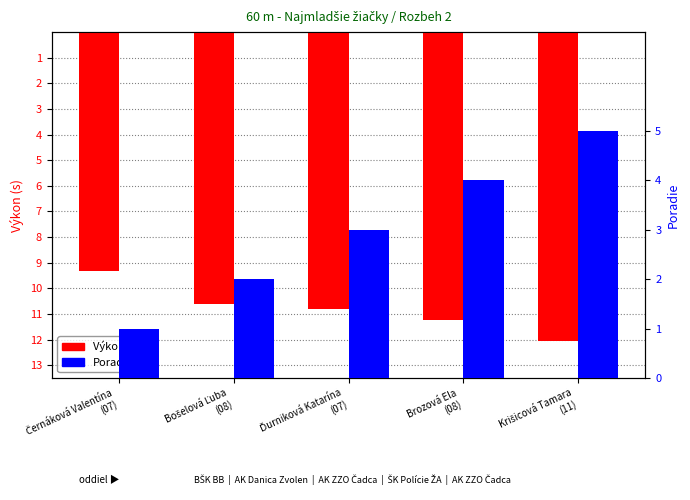

What position from the right is Bošelová Ľuba
(08)?

4